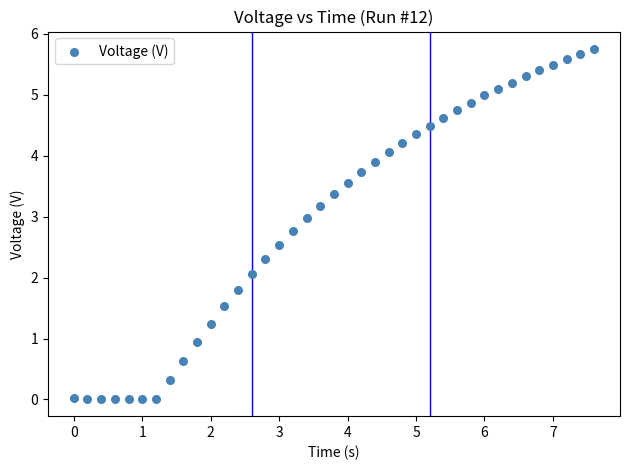

What is the range of X values (max minus min)?

7.6